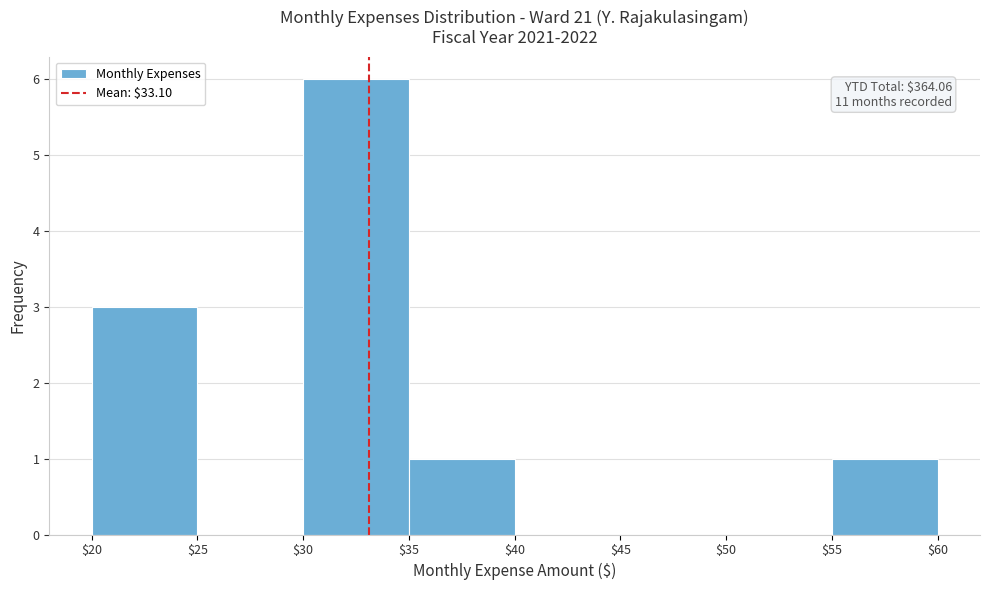

Which range on the x-axis has the tallest bar?

$30 to $35